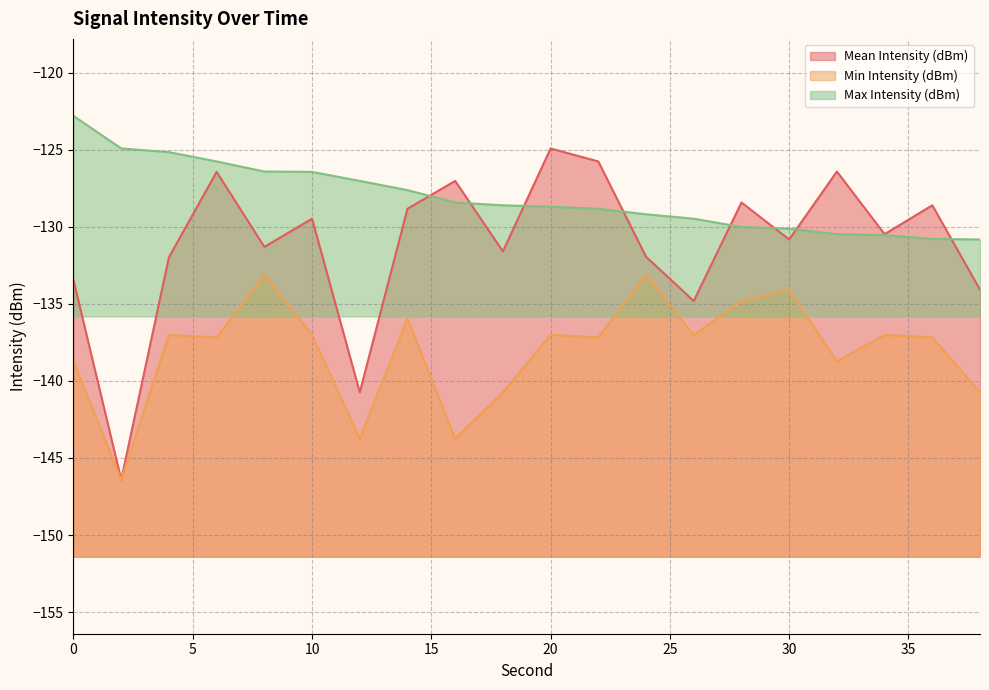

How many data points in Min Intensity (dBm) are above -137?

5